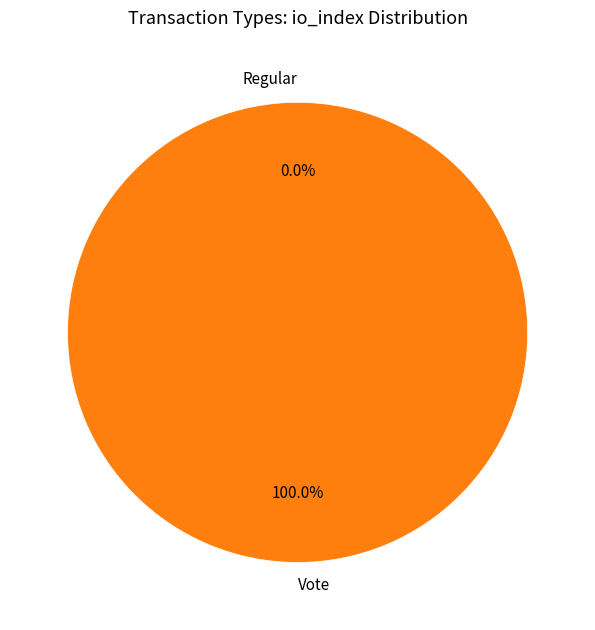

What is the total percentage of Vote and Regular?

100.0%